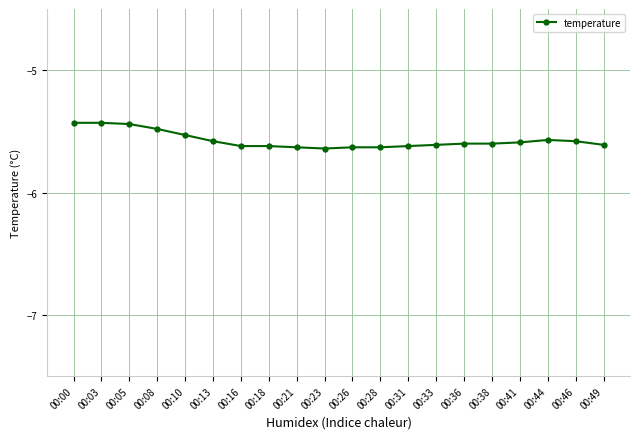

True or false: the data shows -9.3 at 00:21.

False